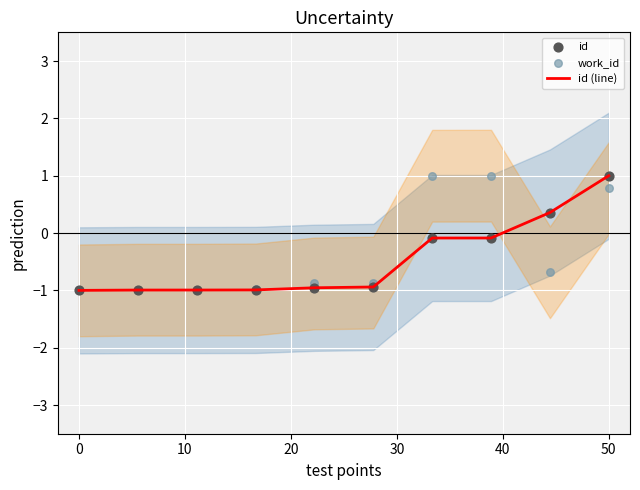

Which series contains the lowest Y value?

id (line)